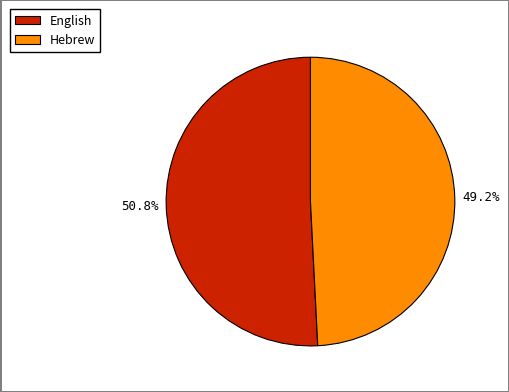

To the nearest percent, what portion does Hebrew represent?

49%